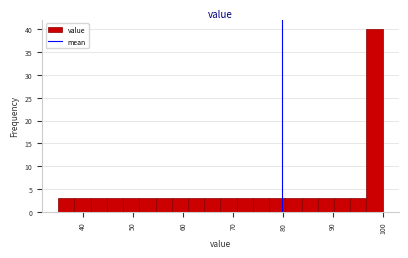

Around what value on the x-axis is the tallest bar? Give the approximate position of its centre, as read against the axis.

98